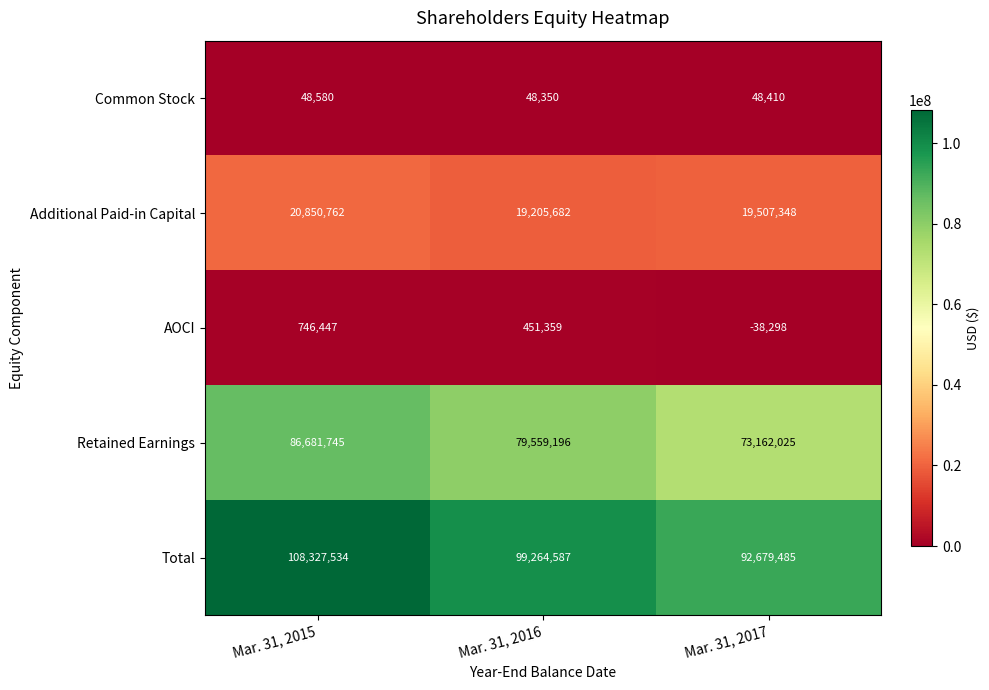

The Retained Earnings series shows 86681745 at Mar. 31, 2015. True or false?

True